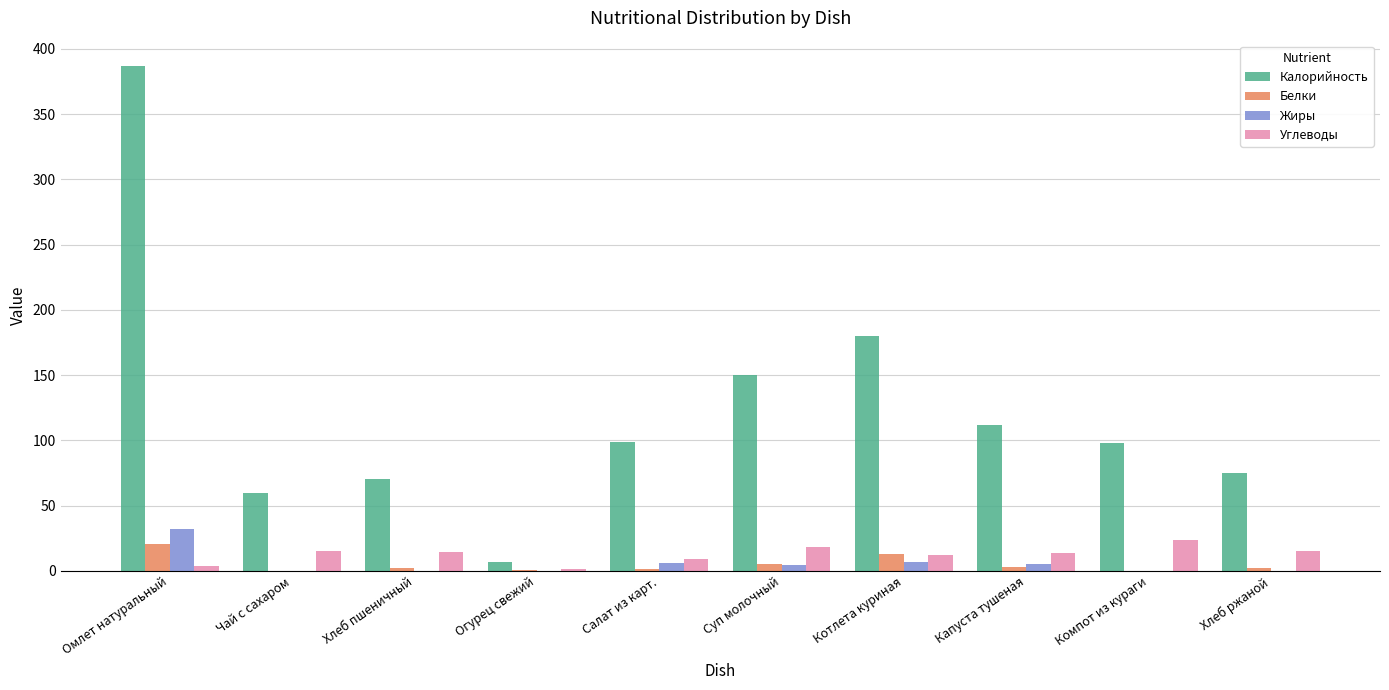

What is the average value of the Жиры series?

5.6